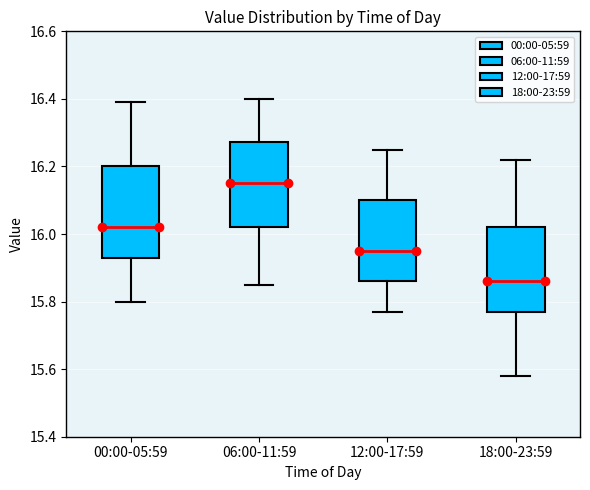

Reading left to right, transcribe this box plot: for each box, give where its median line is, the range the box spans, and where its two whiskers end, as read against the y-axis. The values are not printed on the chart, so give them approximately, as read against the axis.

00:00-05:59: median 16.02, box 15.94 to 16.20, whiskers 15.80 to 16.40
06:00-11:59: median 16.16, box 16.02 to 16.28, whiskers 15.86 to 16.40
12:00-17:59: median 15.96, box 15.86 to 16.10, whiskers 15.78 to 16.26
18:00-23:59: median 15.86, box 15.78 to 16.02, whiskers 15.58 to 16.22